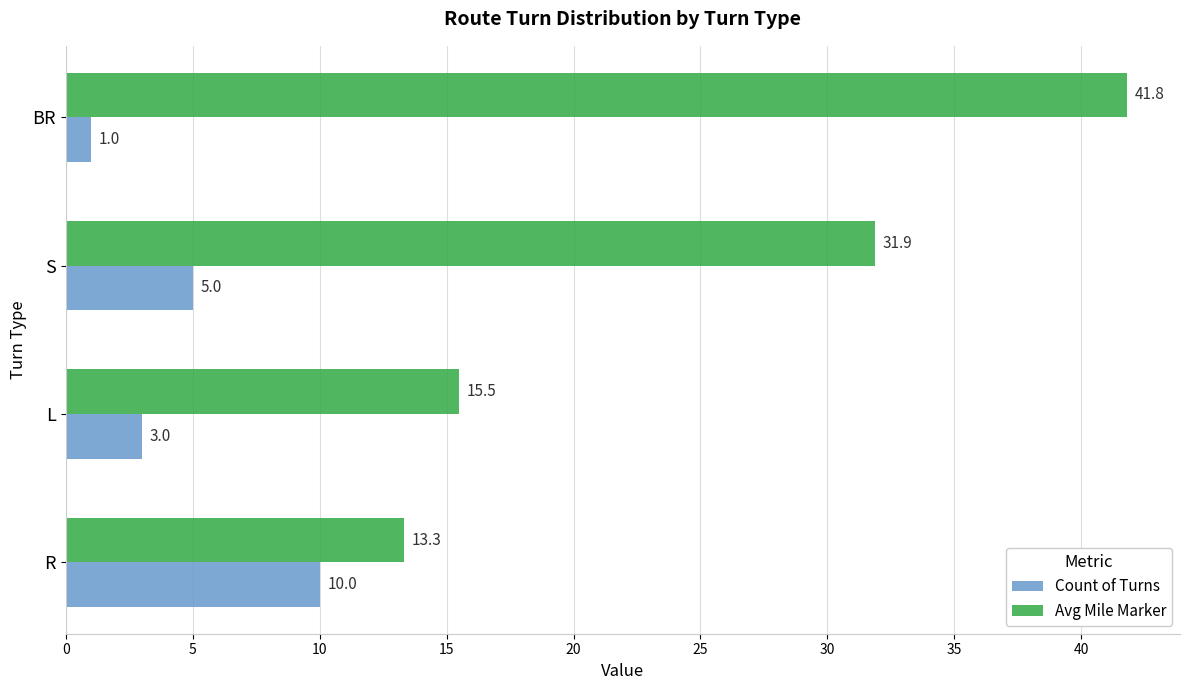

Which series has the widest spread of values?

Avg Mile Marker